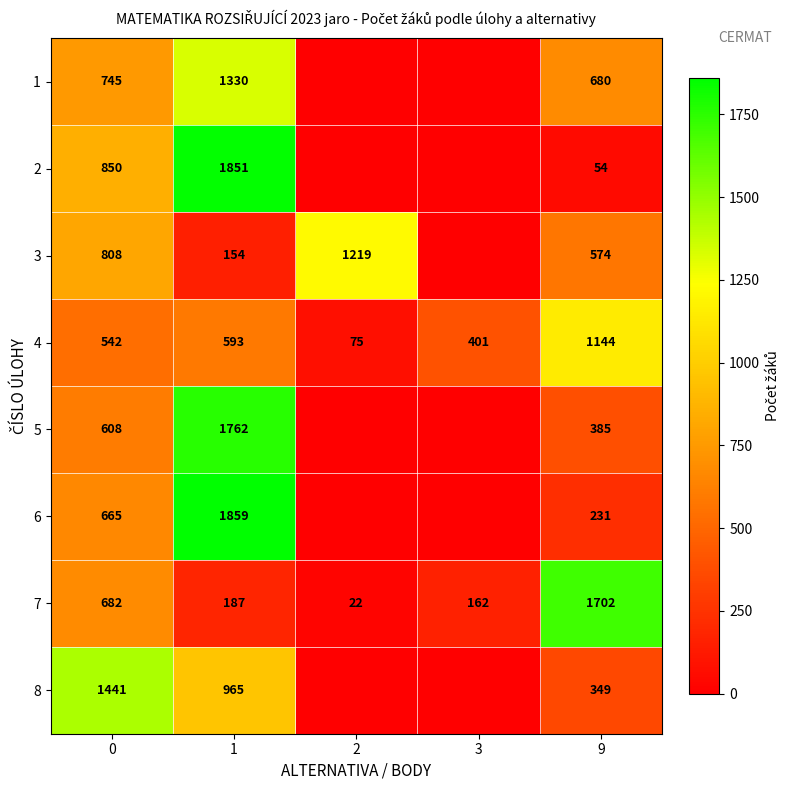

What is the sum of the 7 values at 3 and 2?

184